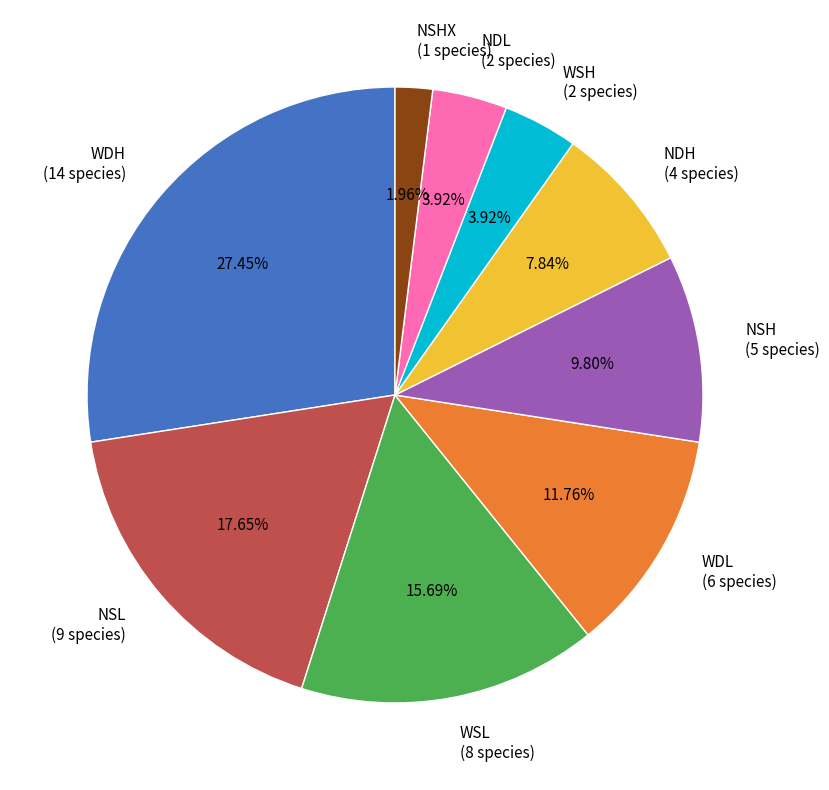

Does WDL (6 species) account for over 50% of the chart?

No